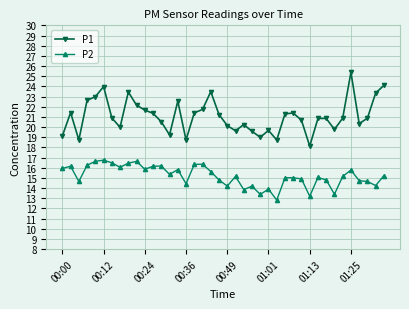

What is the value of the P2 point at the 29th from the left?

15.0